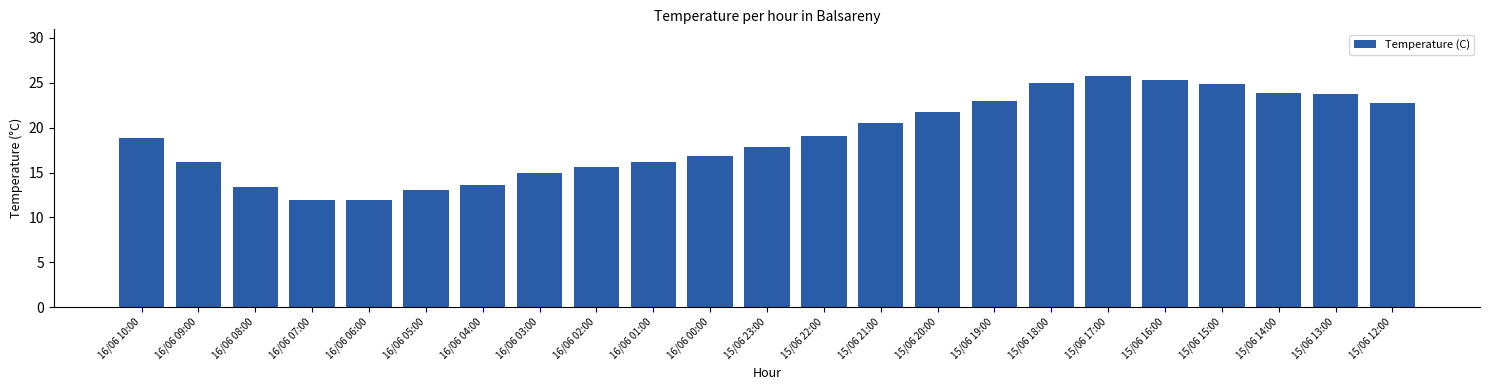

What is the difference between the maximum and second lowest values?

13.9